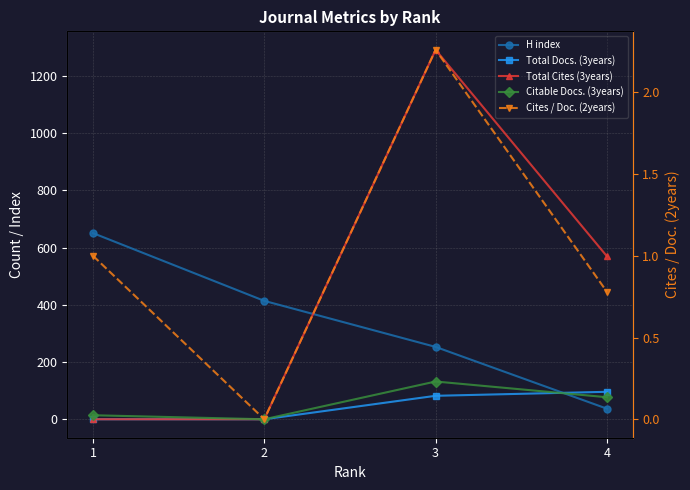

At 3, list the series in order from largest to smallest.

Total Cites (3years), H index, Citable Docs. (3years), Total Docs. (3years), Cites / Doc. (2years)